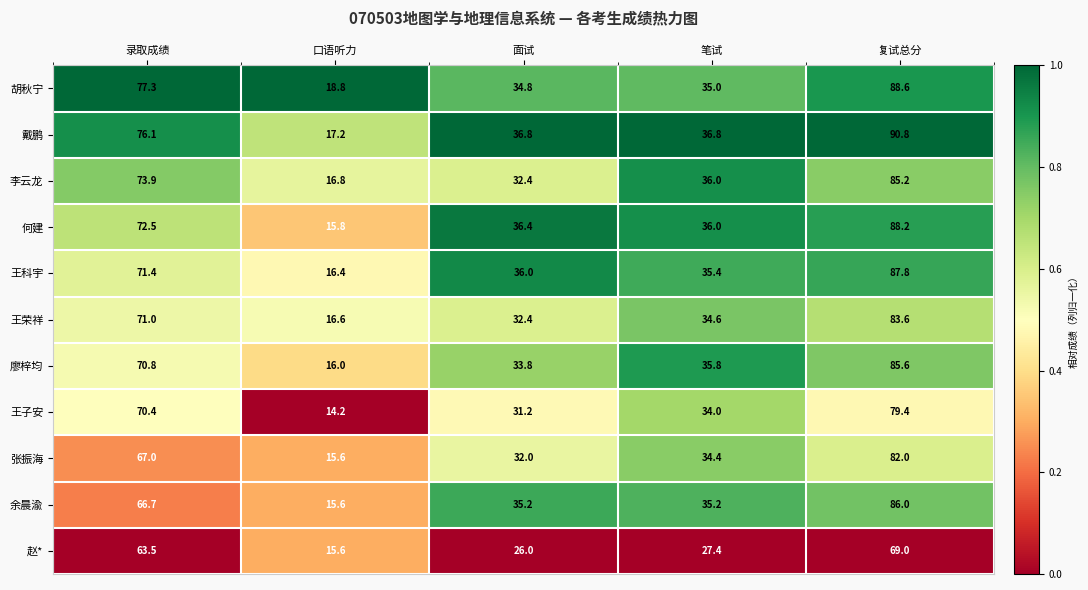

Which label corresponds to the smallest value in the chart?

口语听力